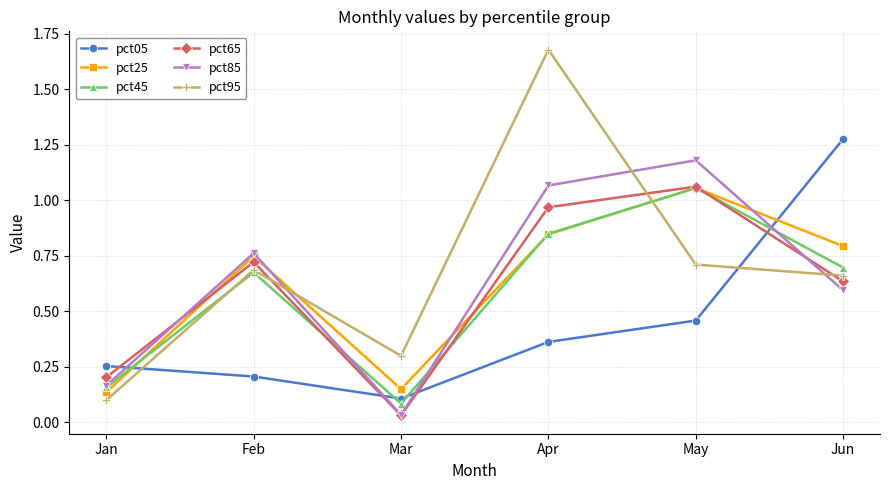

The value of pct85 at Feb is 0.2. True or false?

False